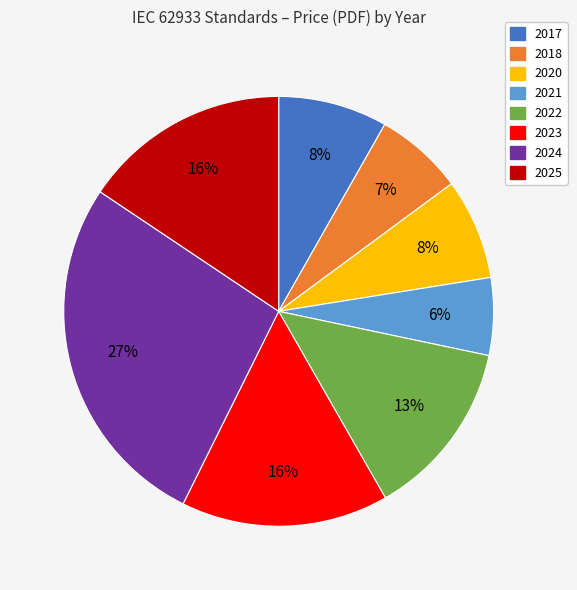

Is there a majority slice in this chart?

No